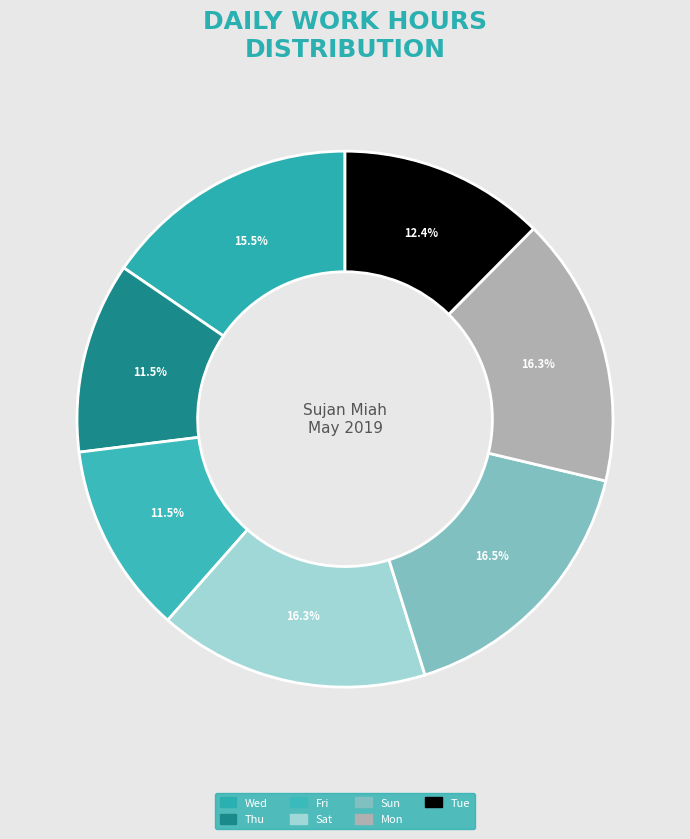

How many segments does this pie chart have?

7